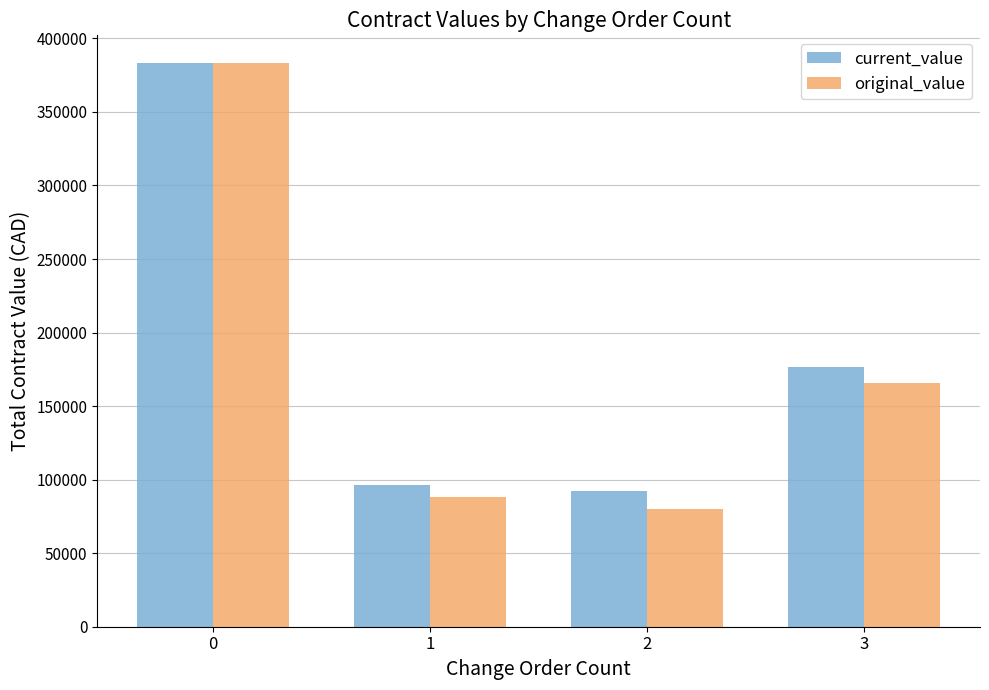

What is the smallest value displayed?

80000.0